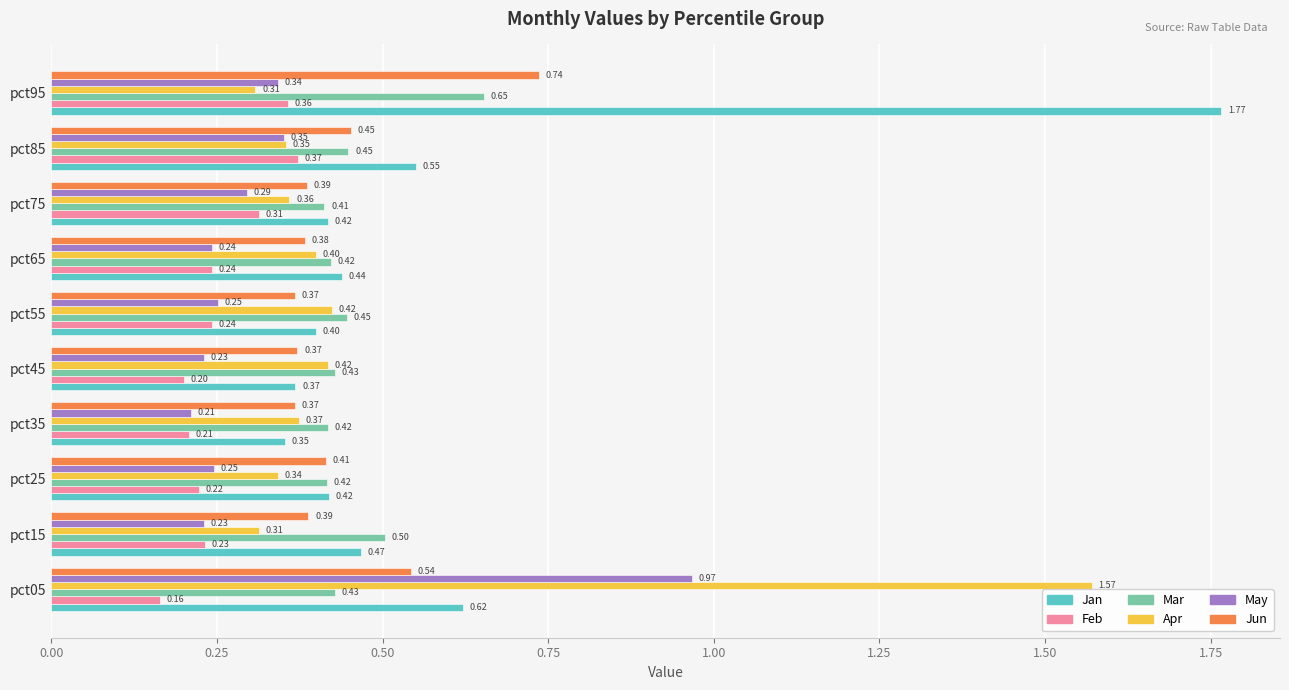

What is the smallest value displayed?

0.2